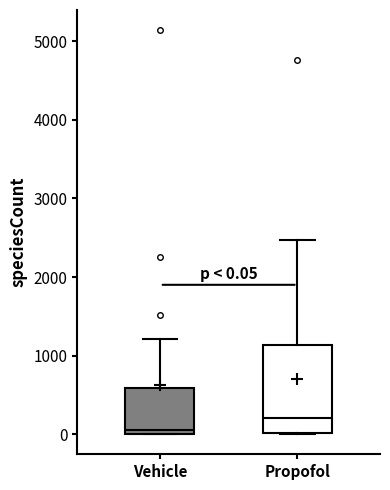

Which box has the lowest median line?

Vehicle